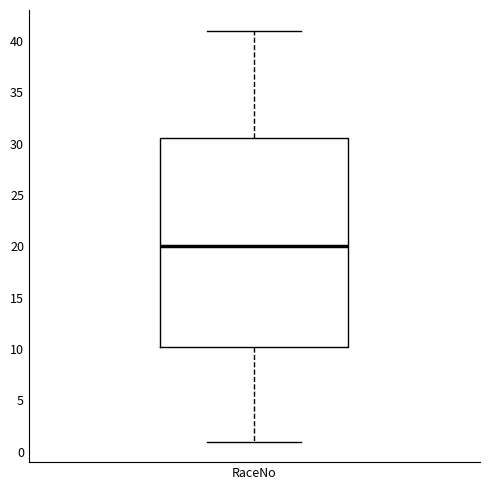

Transcribe this box plot: give where the median line is, the range the box spans, and where the two whiskers end, as read against the y-axis. The values are not printed on the chart, so give them approximately, as read against the axis.

median 20.0, box 10.5 to 30.5, whiskers 1.0 to 41.0